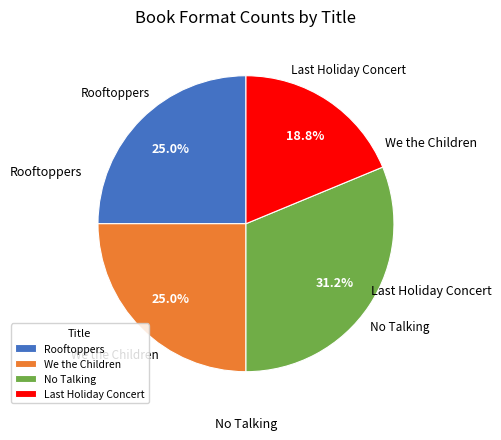

Is there a majority slice in this chart?

No